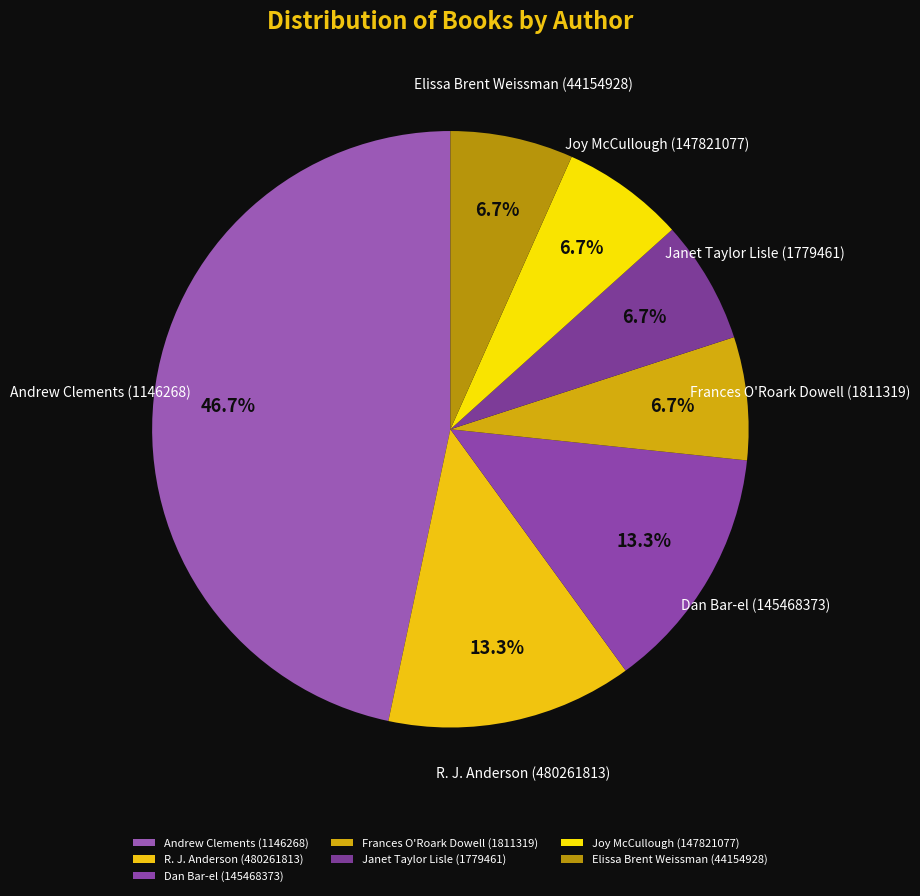

Which has a higher value, R. J. Anderson (480261813) or Frances O'Roark Dowell (1811319)?

R. J. Anderson (480261813)